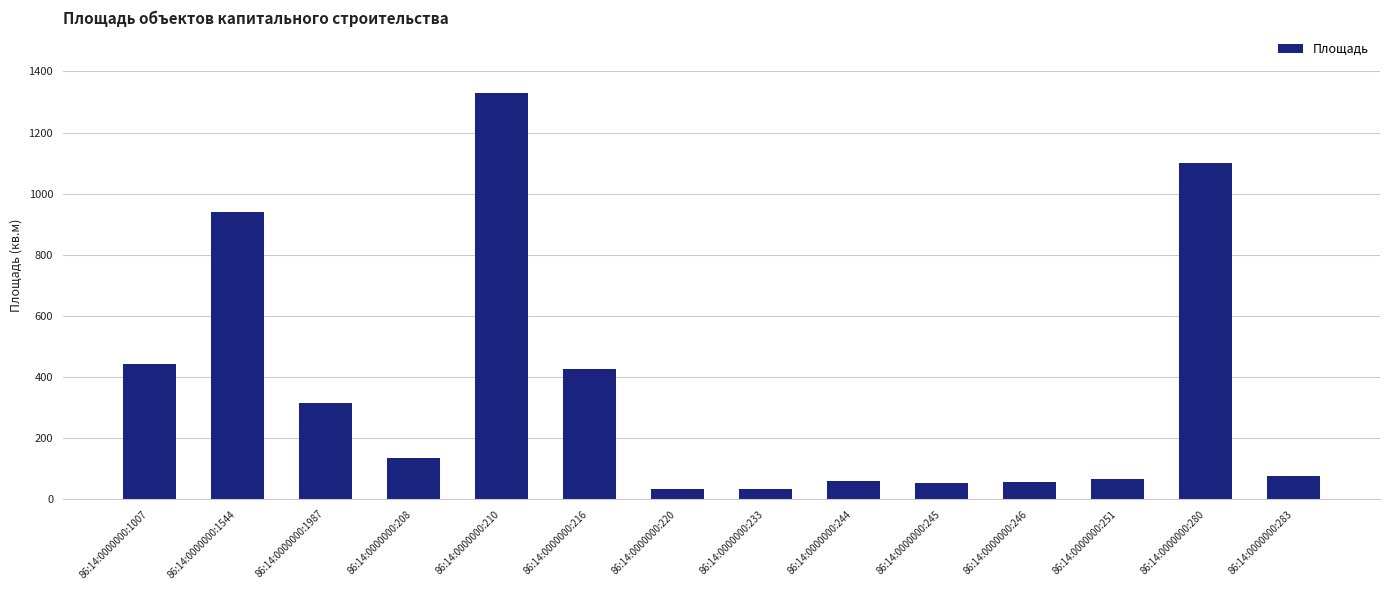

At which label is the value closest to 681?

86:14:0000000:1007